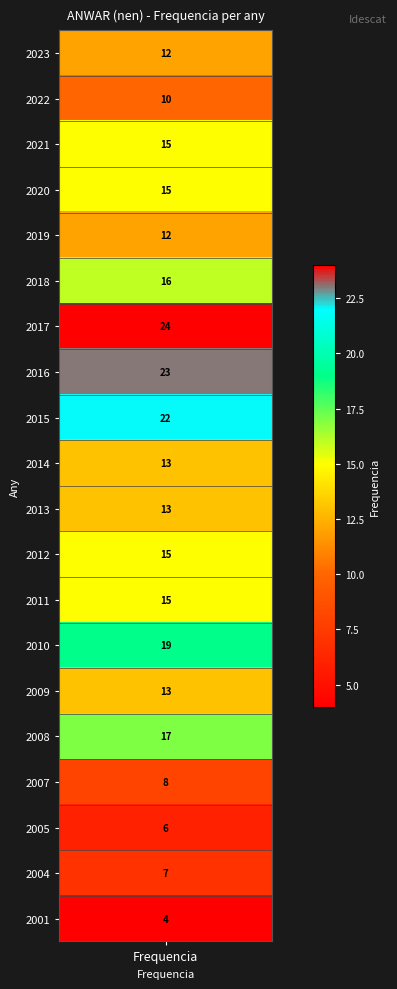

Rank the categories by value from lowest to highest.

2001, 2005, 2004, 2007, 2022, 2023, 2019, 2014, 2013, 2009, 2021, 2020, 2012, 2011, 2018, 2008, 2010, 2015, 2016, 2017